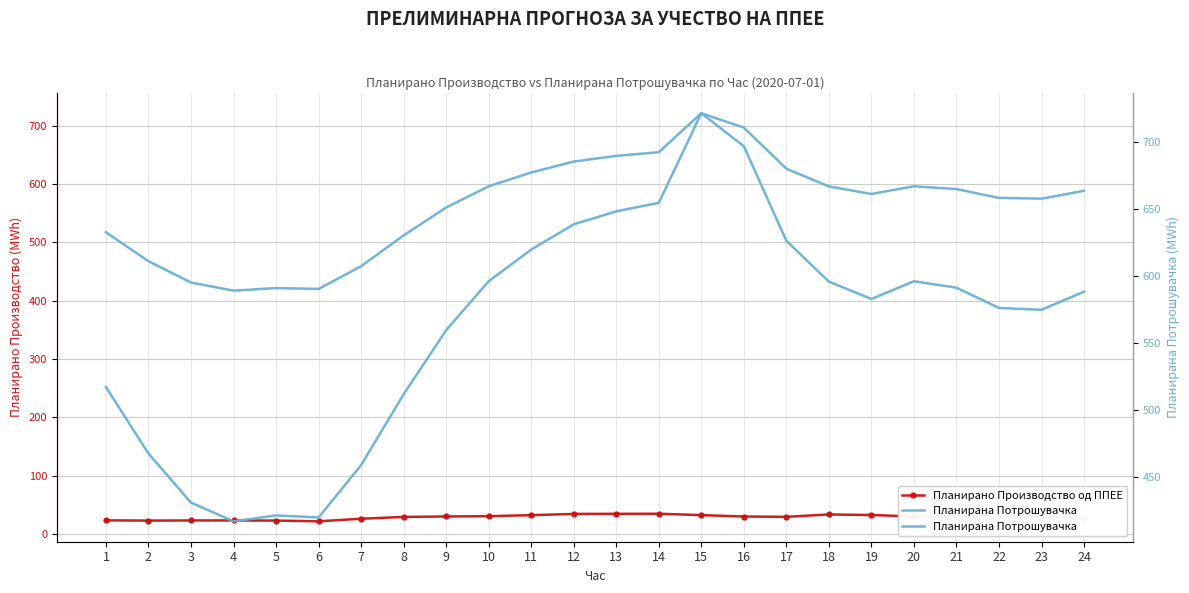

What is the sum of the Планирана Потрошувачка values at 20 and 13?

1244.7